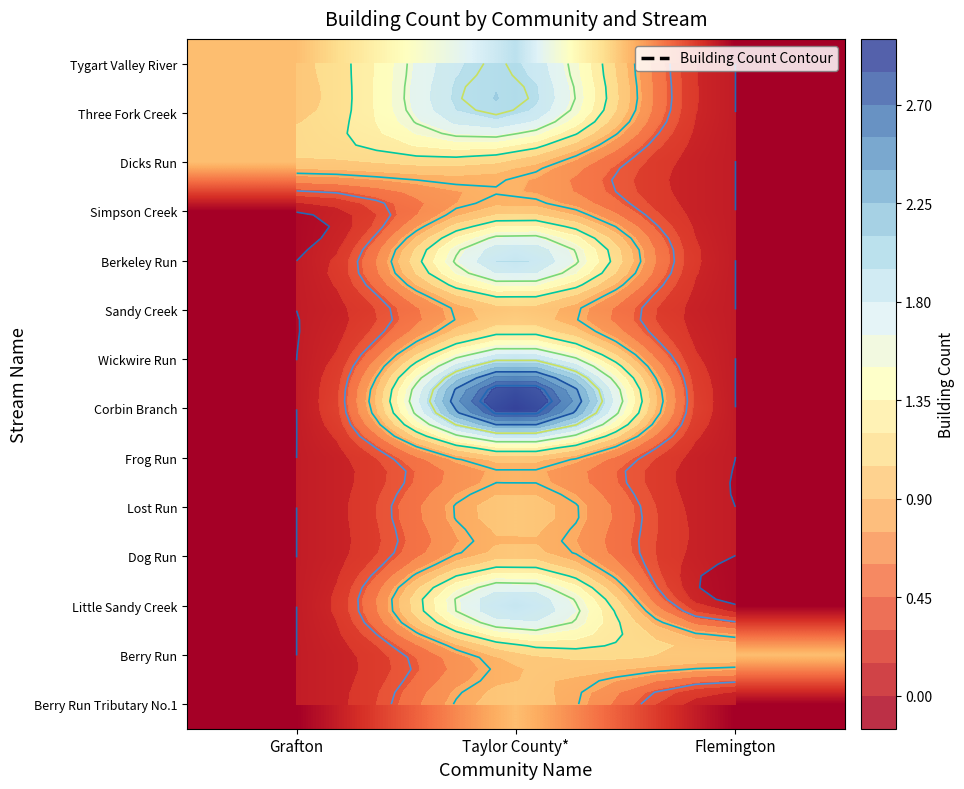

Rank the series at Taylor County* from lowest to highest value.

Dicks Run, Simpson Creek, Sandy Creek, Frog Run, Lost Run, Dog Run, Berry Run, Berry Run Tributary No.1, Tygart Valley River, Three Fork Creek, Berkeley Run, Wickwire Run, Little Sandy Creek, Corbin Branch